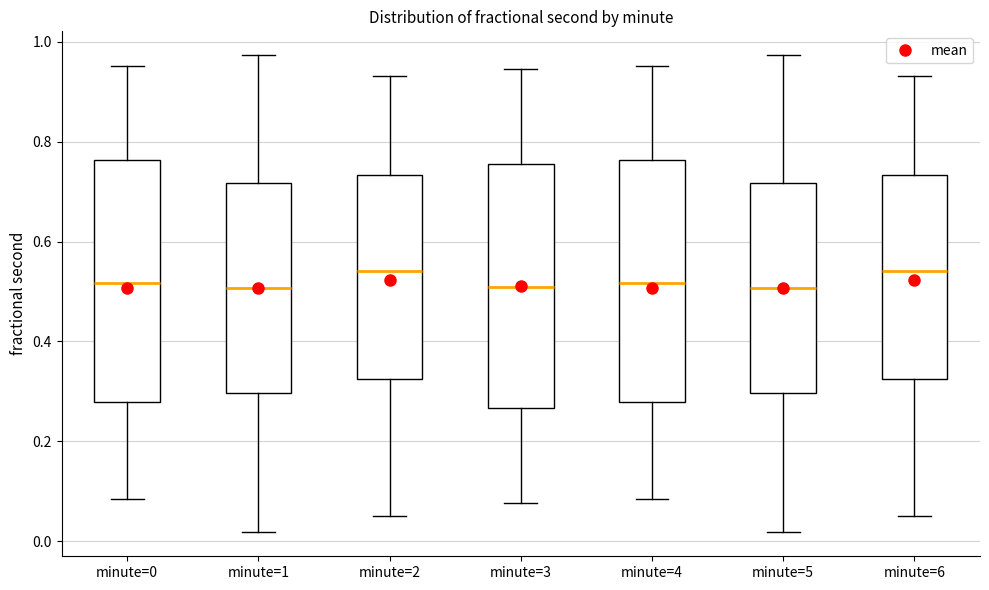

Reading left to right, transcribe this box plot: for each box, give where its median line is, the range the box spans, and where its two whiskers end, as read against the y-axis. The values are not printed on the chart, so give them approximately, as read against the axis.

minute=0: median 0.52, box 0.28 to 0.76, whiskers 0.08 to 0.96
minute=1: median 0.50, box 0.30 to 0.72, whiskers 0.02 to 0.98
minute=2: median 0.54, box 0.32 to 0.74, whiskers 0.06 to 0.94
minute=3: median 0.50, box 0.26 to 0.76, whiskers 0.08 to 0.94
minute=4: median 0.52, box 0.28 to 0.76, whiskers 0.08 to 0.96
minute=5: median 0.50, box 0.30 to 0.72, whiskers 0.02 to 0.98
minute=6: median 0.54, box 0.32 to 0.74, whiskers 0.06 to 0.94